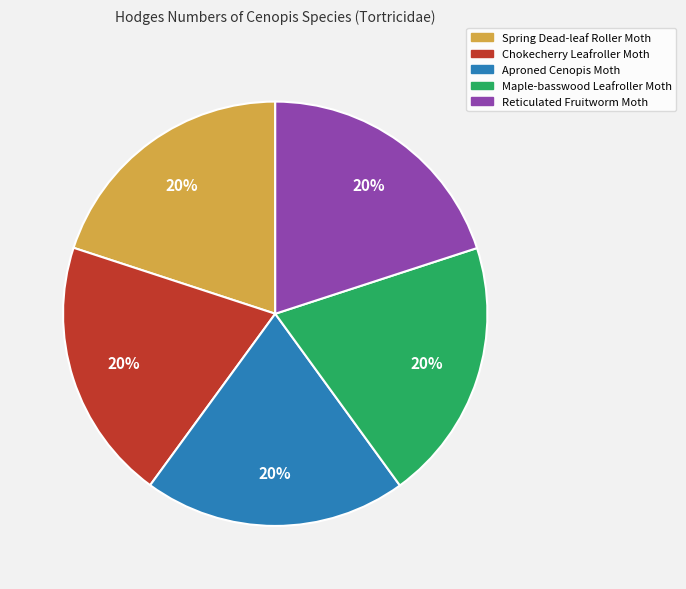

To the nearest percent, what is the average slice percentage?

20%